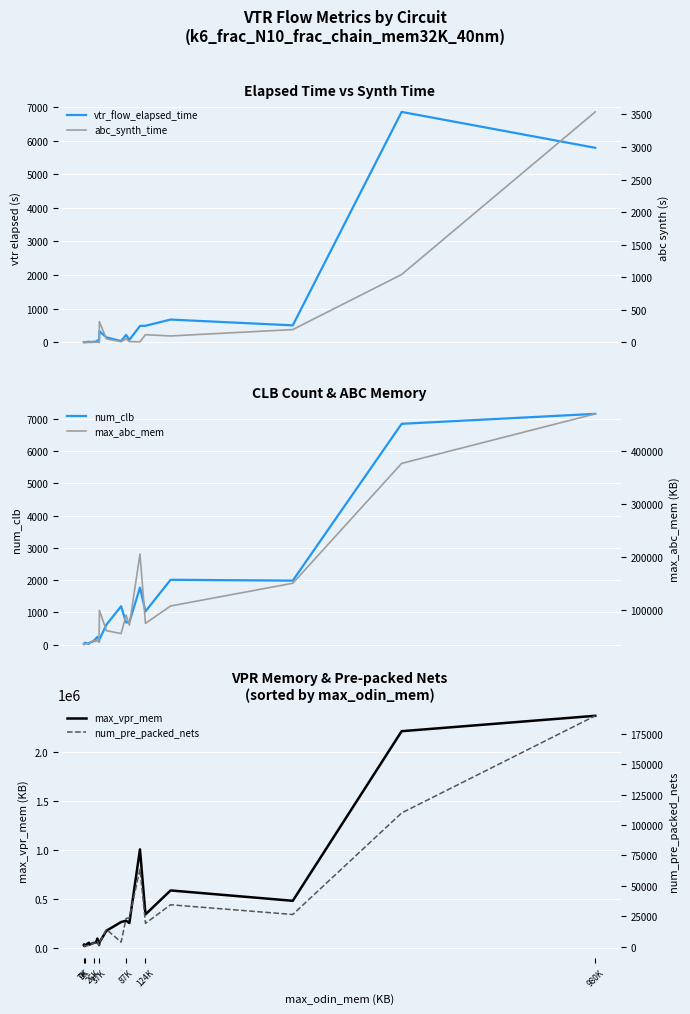

At how many categories does at least one series exceed 676314?

3